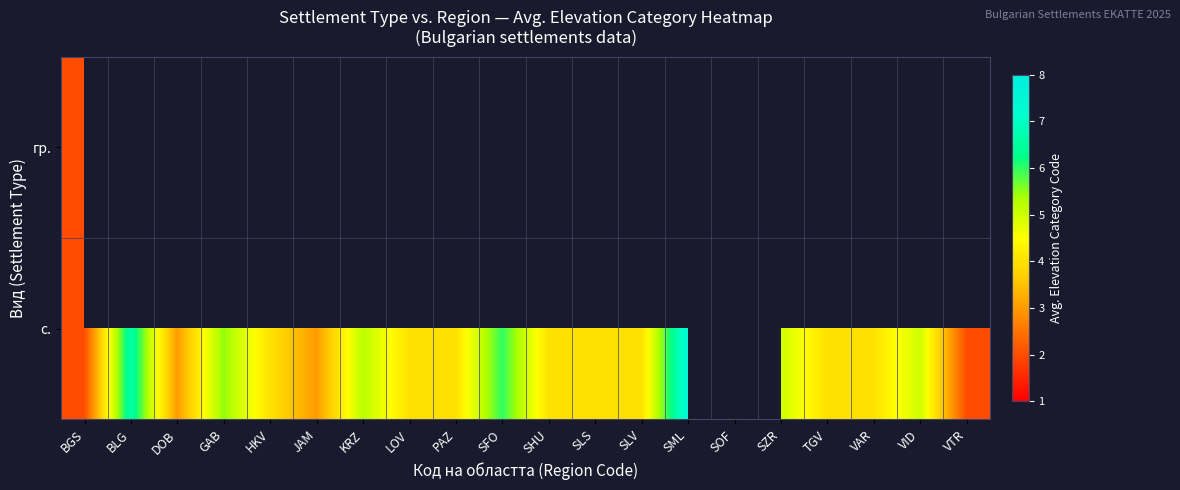

What is the minimum value shown in the chart?

2.0